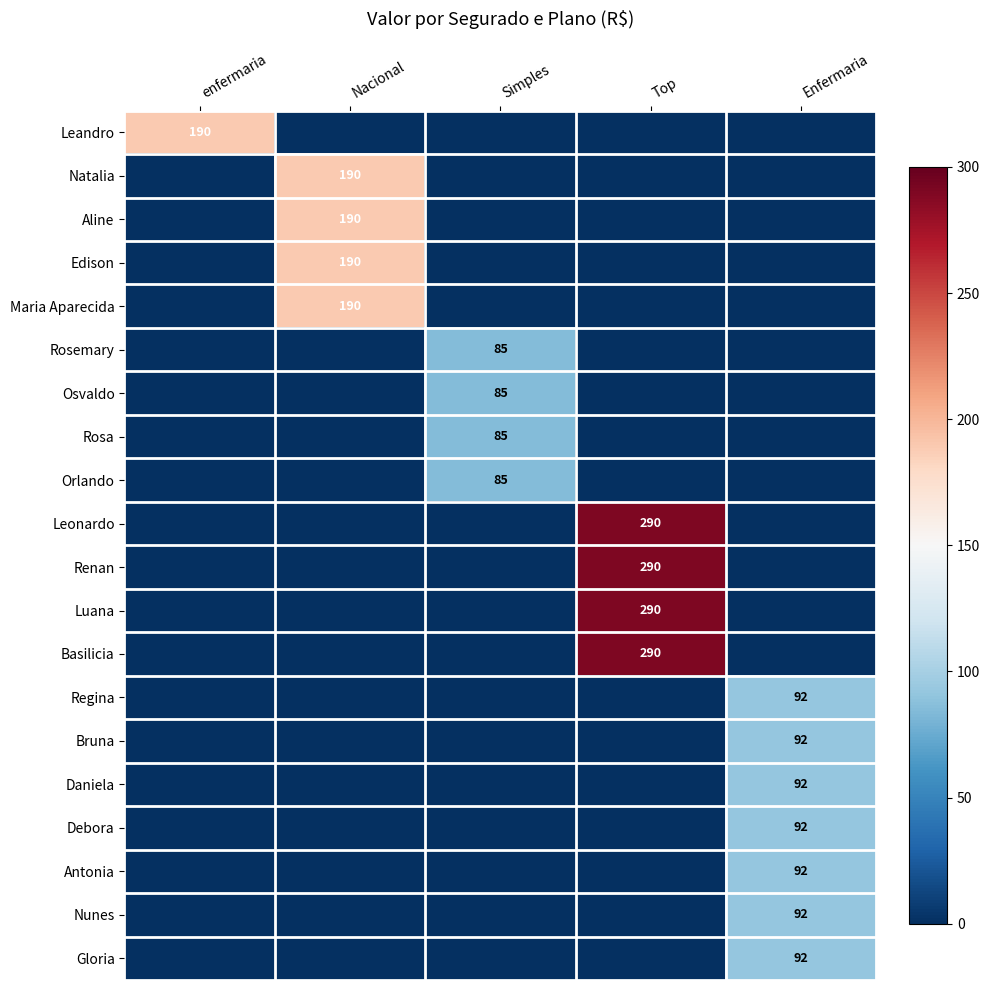

Is it true that Maria Aparecida equals 81 at Nacional?

False